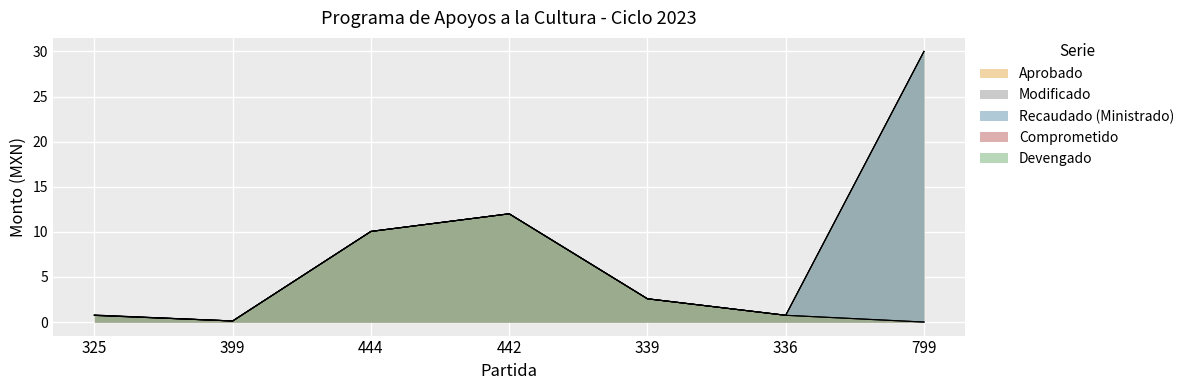

What is the difference between the maximum and minimum values in the Modificado series?

29.9